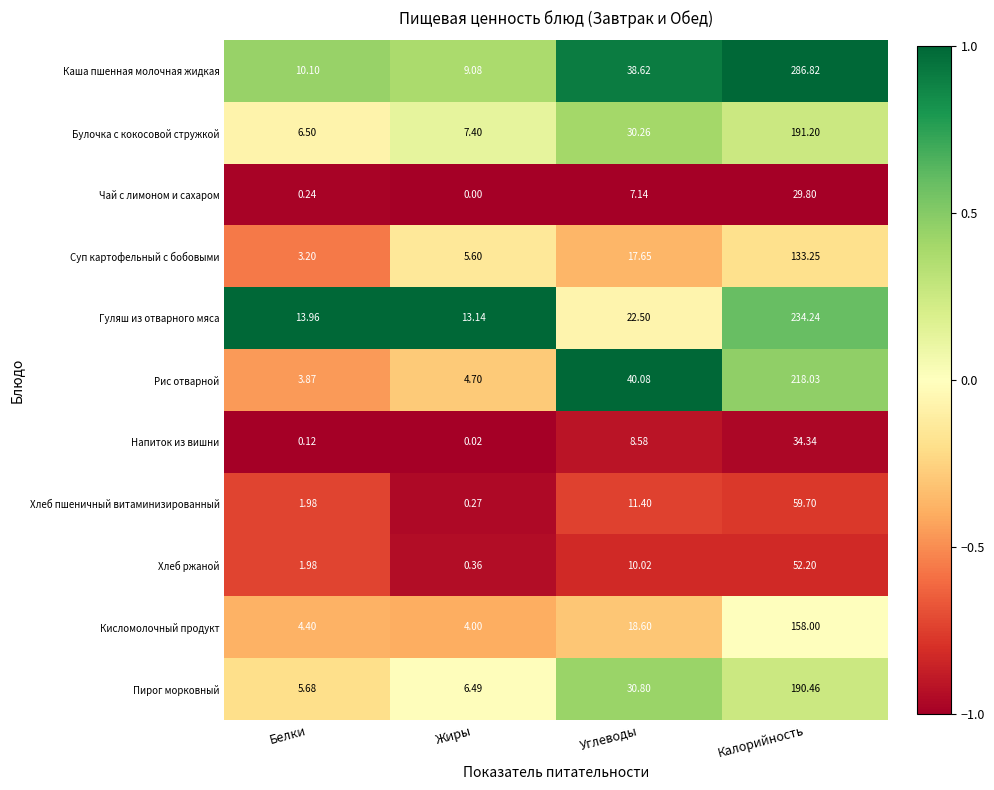

Which series has the largest range (max minus min)?

Каша пшенная молочная жидкая